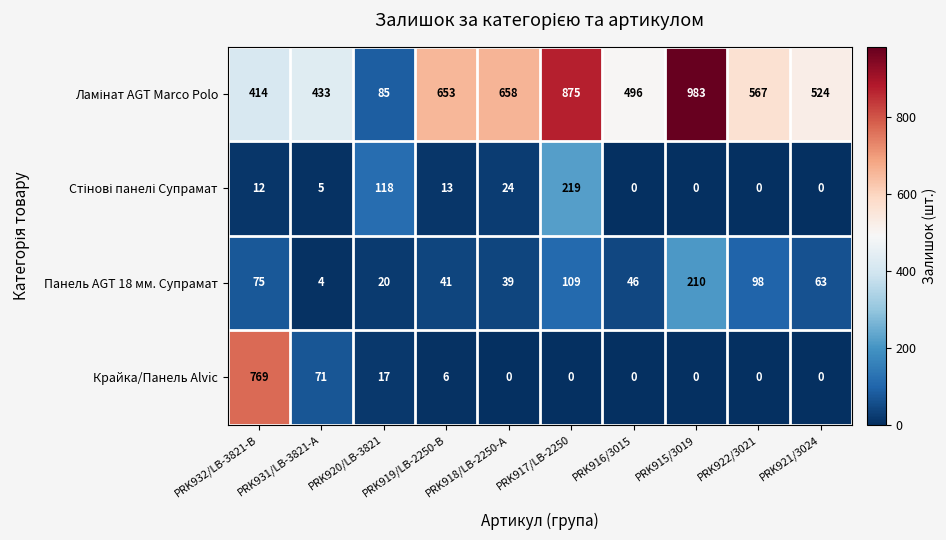

What is the highest value of the Крайка/Панель Alvic series?

769